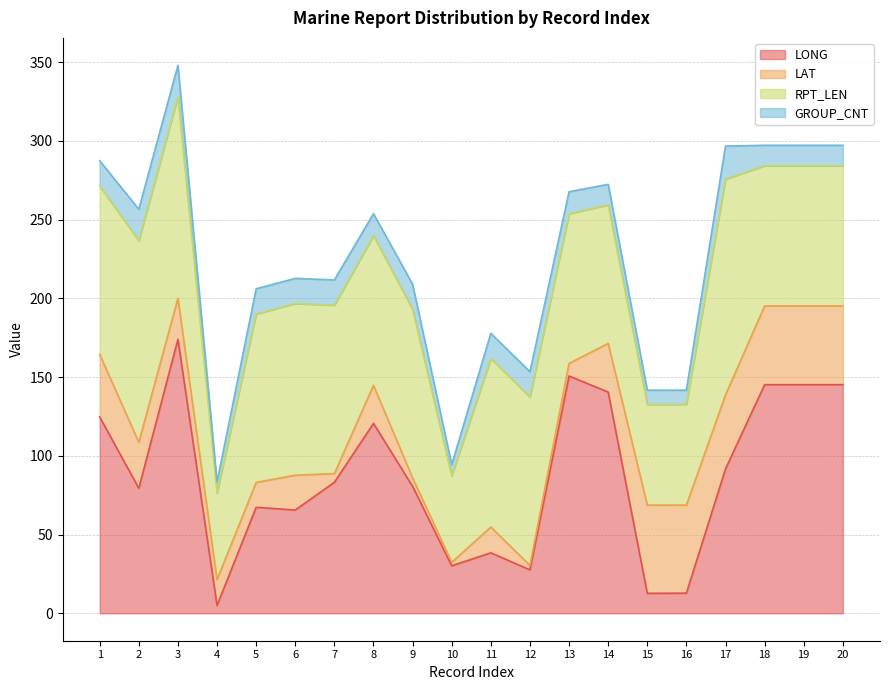

What is the value of the LAT point at the 3rd from the left?

26.0